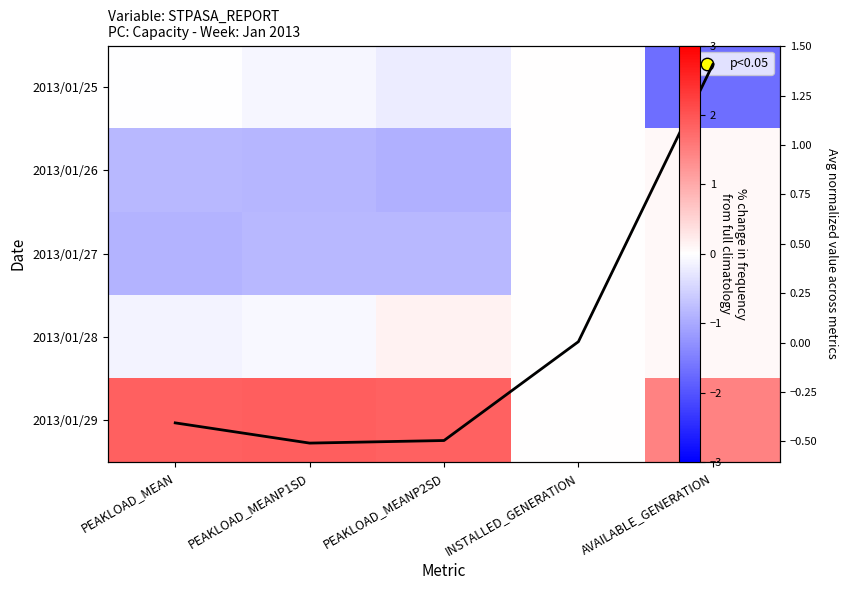

What is the difference between the highest and lowest values at PEAKLOAD_MEAN?

2.8